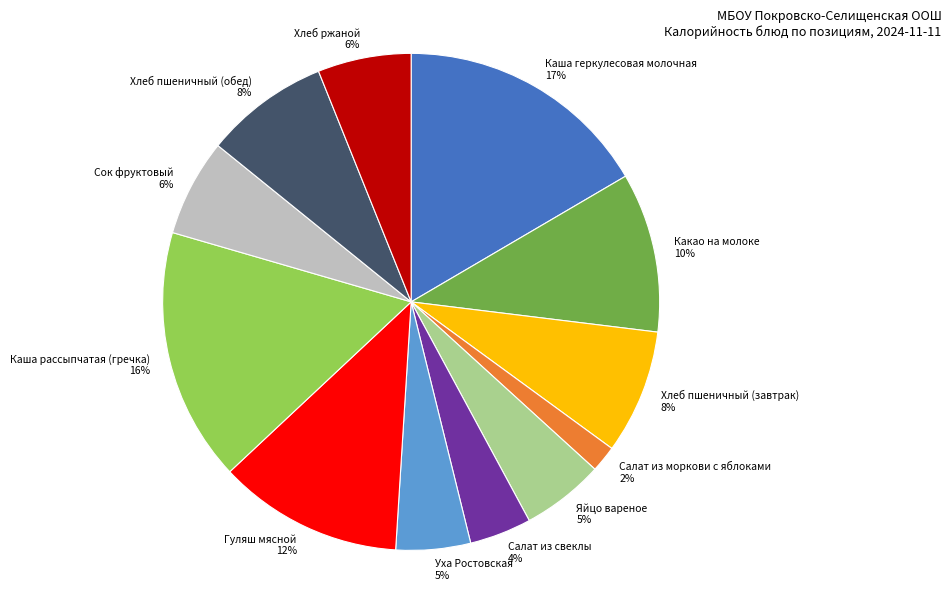

To the nearest percent, what percentage of the pie is Яйцо вареное?

5%